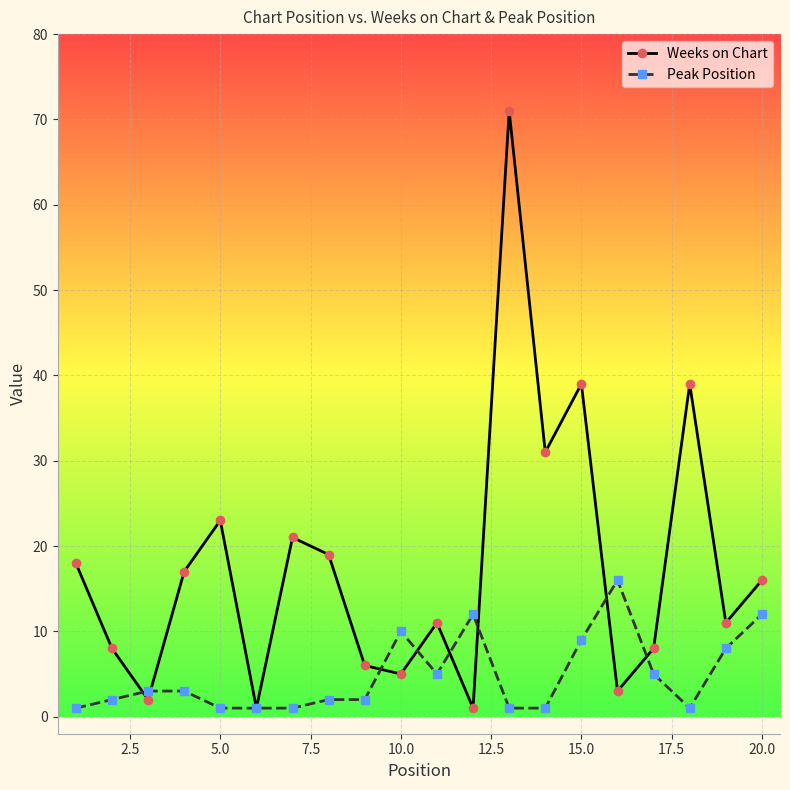

What is the value of the Weeks on Chart point at the 2nd from the left?

8